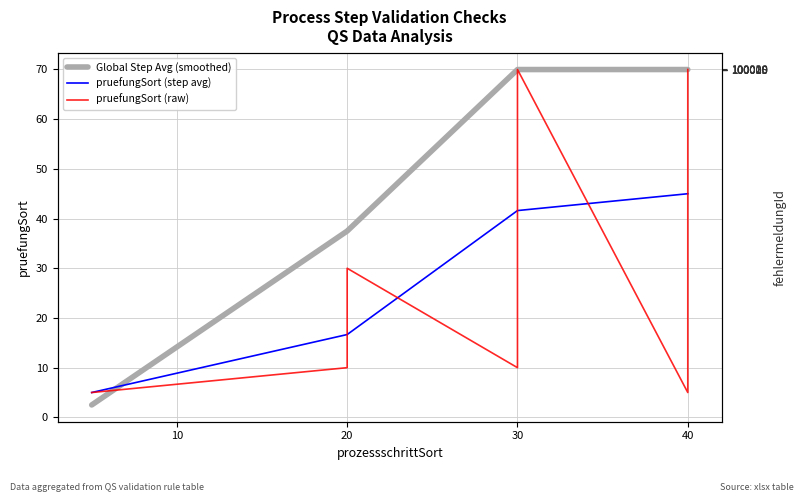

What is the difference between the maximum and minimum values?

65